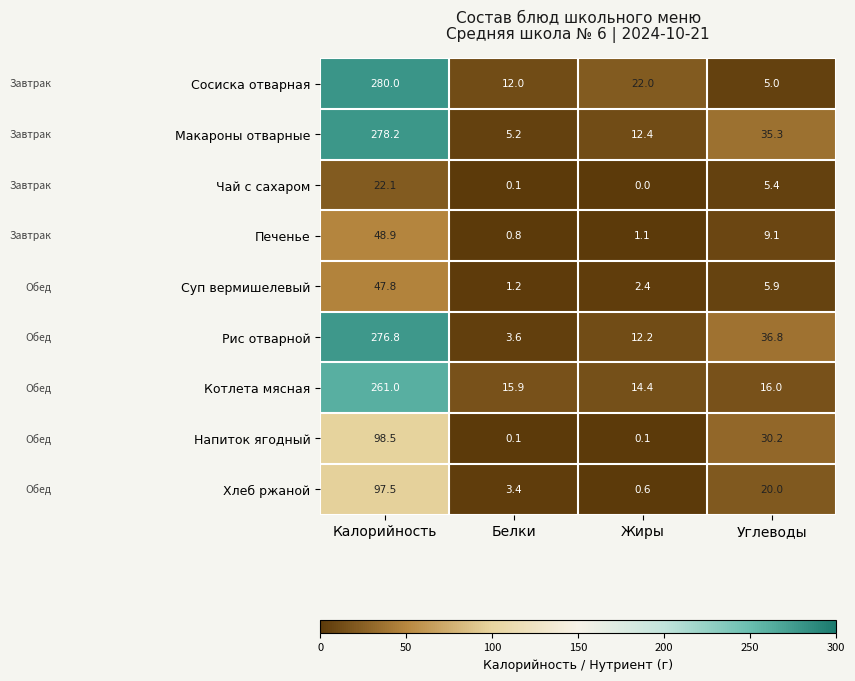

Is it true that Сосиска отварная equals 280.0 at Калорийность?

True